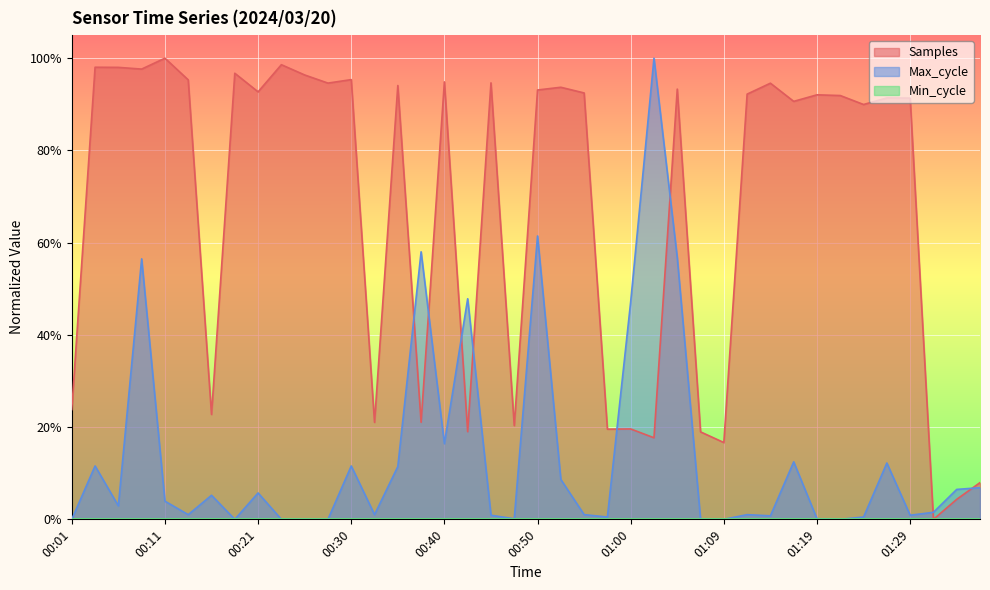

What is the value of the Samples point at the 6th from the left?

1.0